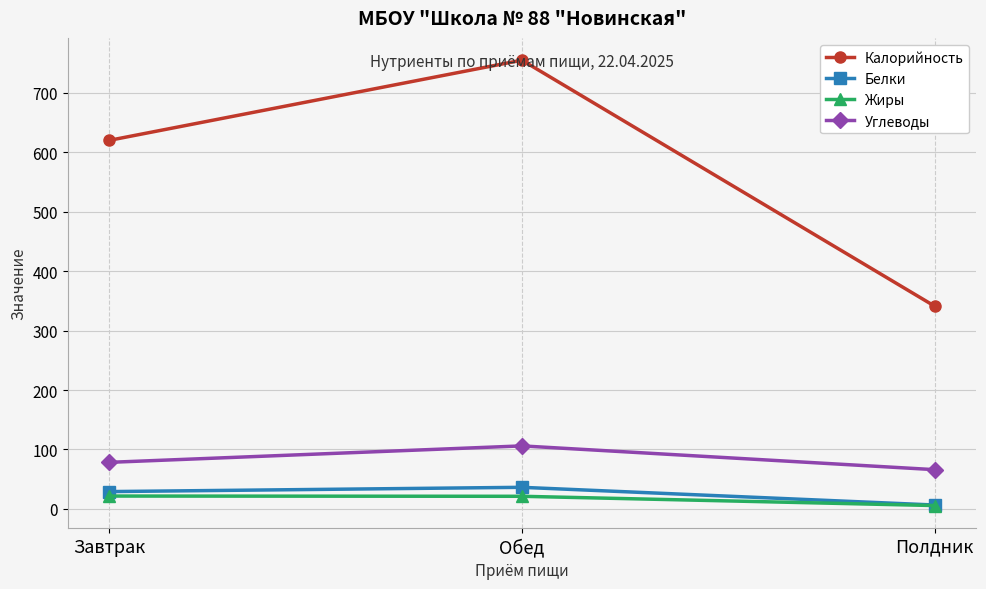

What is the label of the 1st point from the right?

Полдник